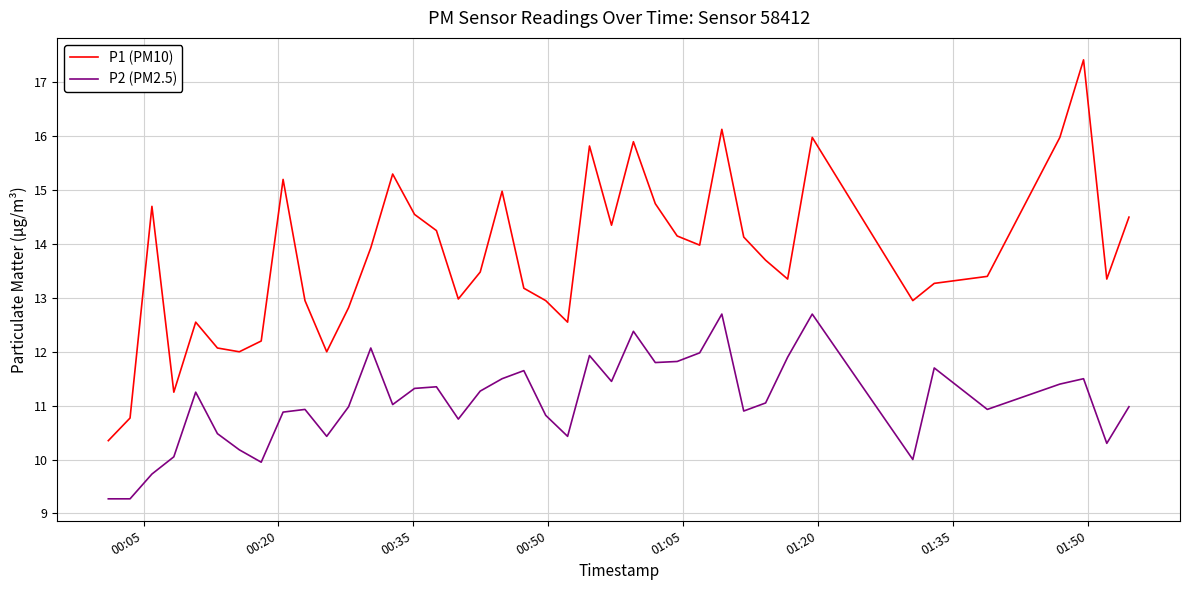

Which series has the widest spread of values?

P1 (PM10)